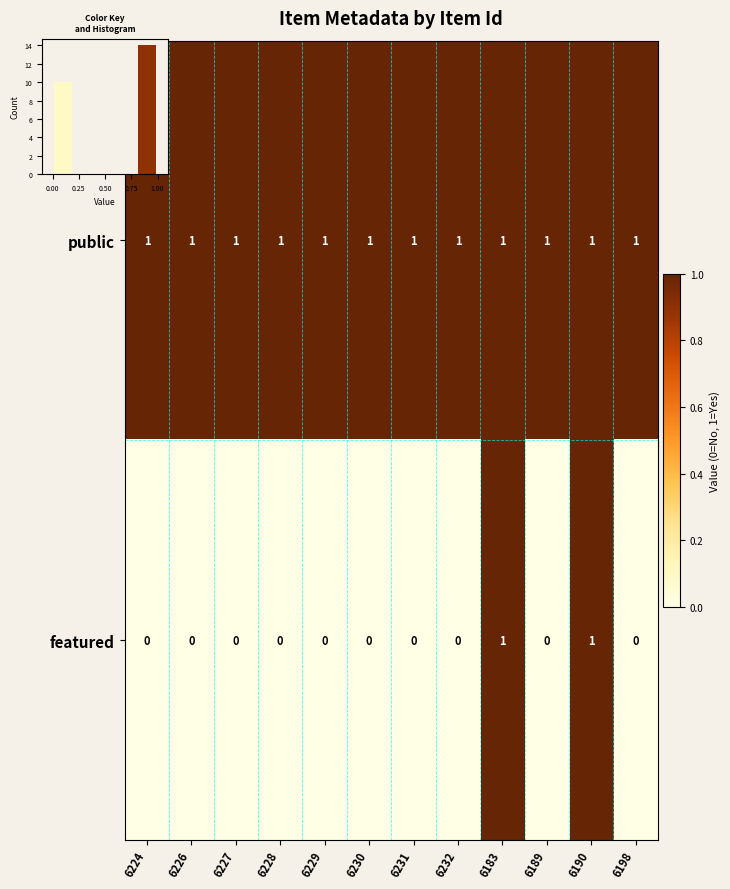

Which series has the largest total across all categories?

public